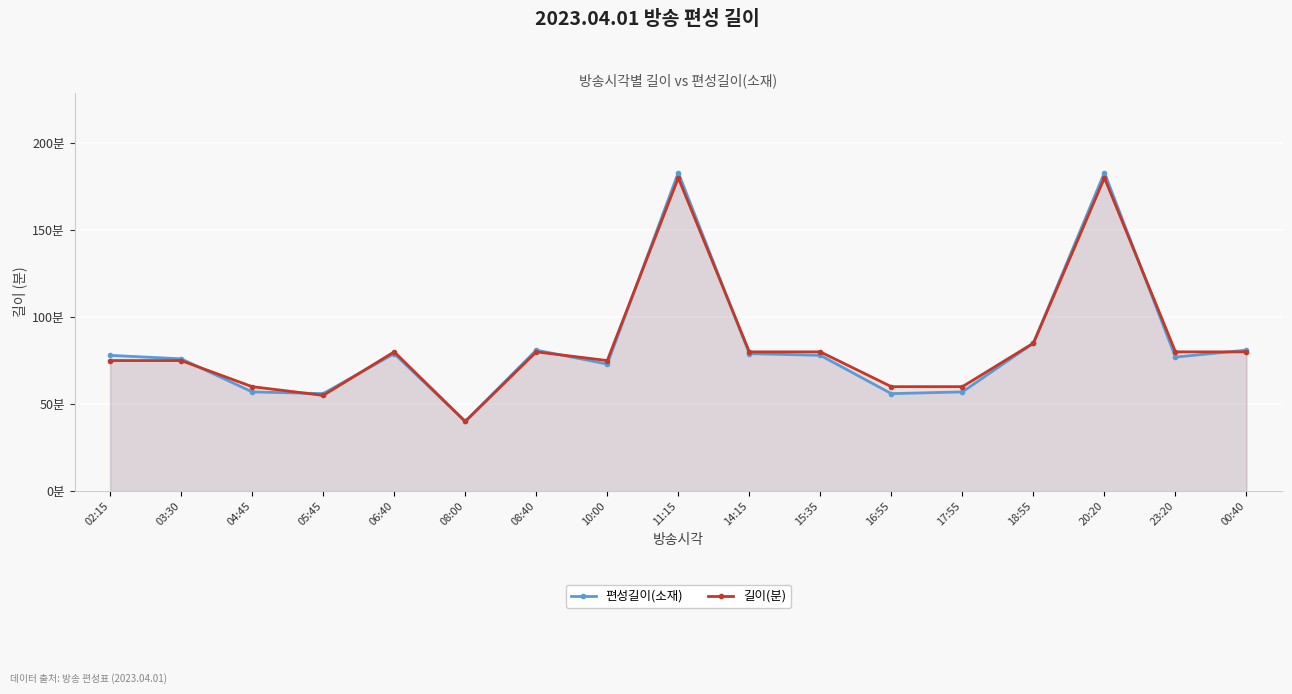

Is it true that 길이(분) equals 124 at 00:40?

False